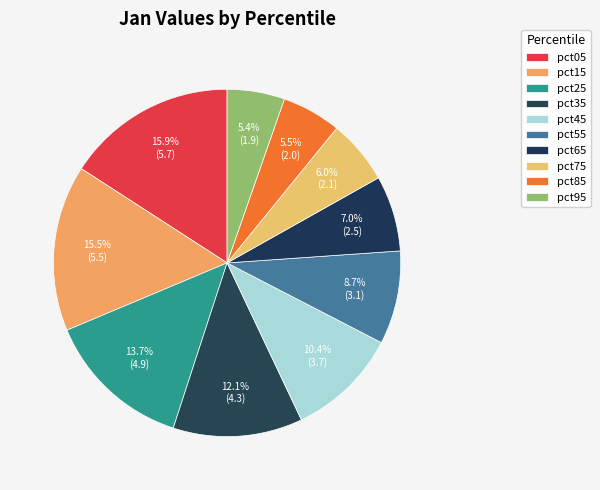

The pct55 slice represents 1% of the pie. True or false?

False